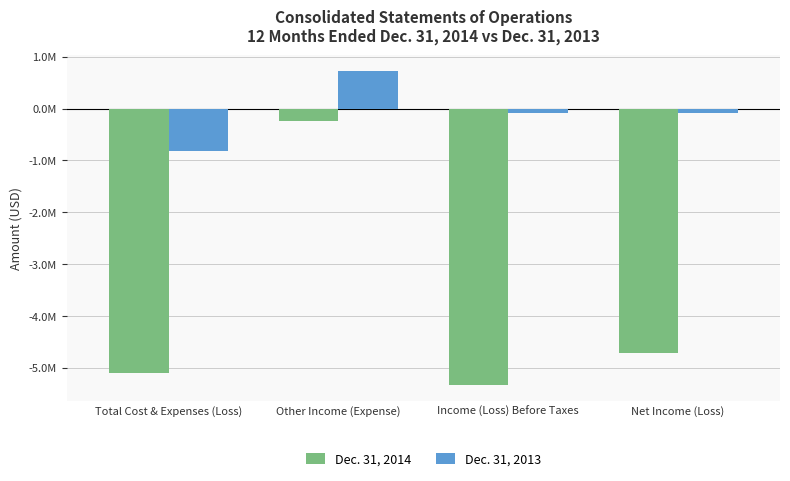

The Dec. 31, 2014 series shows -5335788 at Income (Loss) Before Taxes. True or false?

True